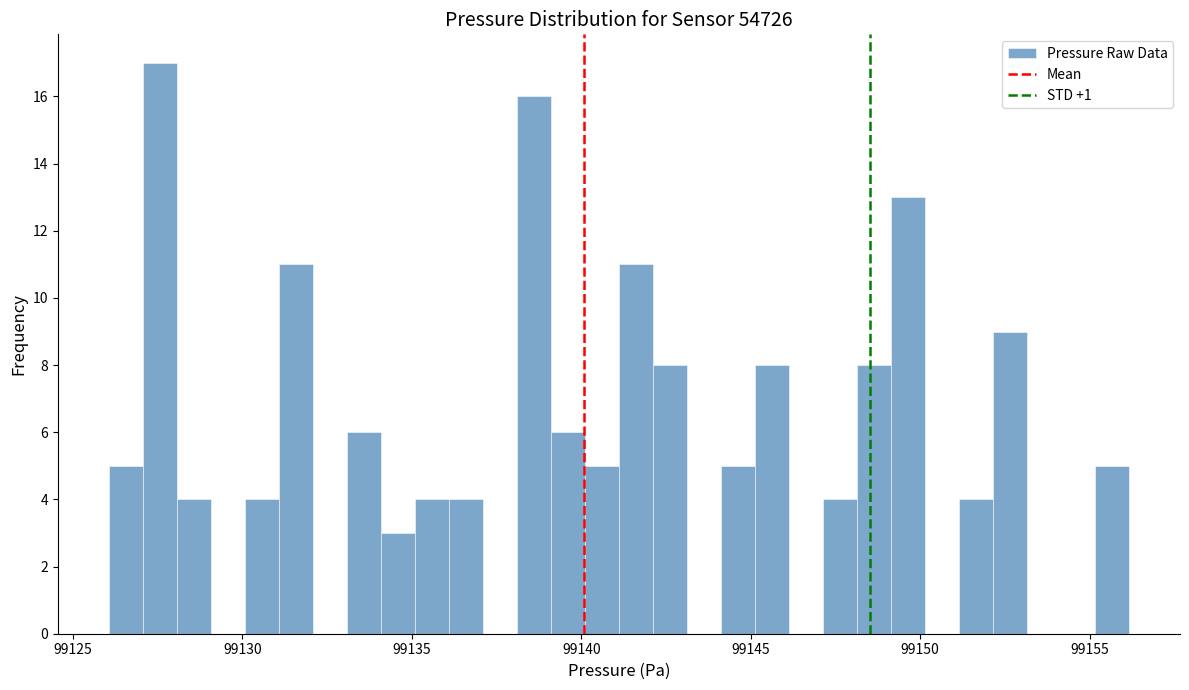

Around what value on the x-axis is the tallest bar? Give the approximate position of its centre, as read against the axis.

99127.5